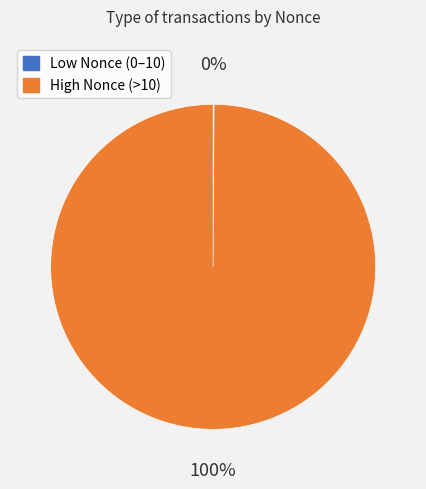

To the nearest percent, what is the difference between the largest and smallest slice percentages?

100%